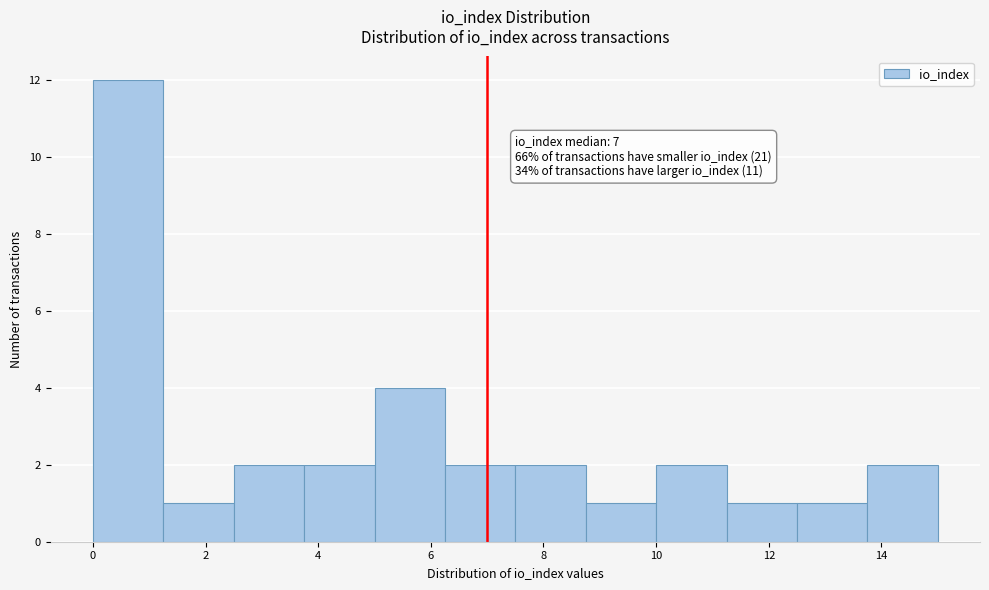

Over which range of the x-axis is the bar tallest?

0.00 to 1.25